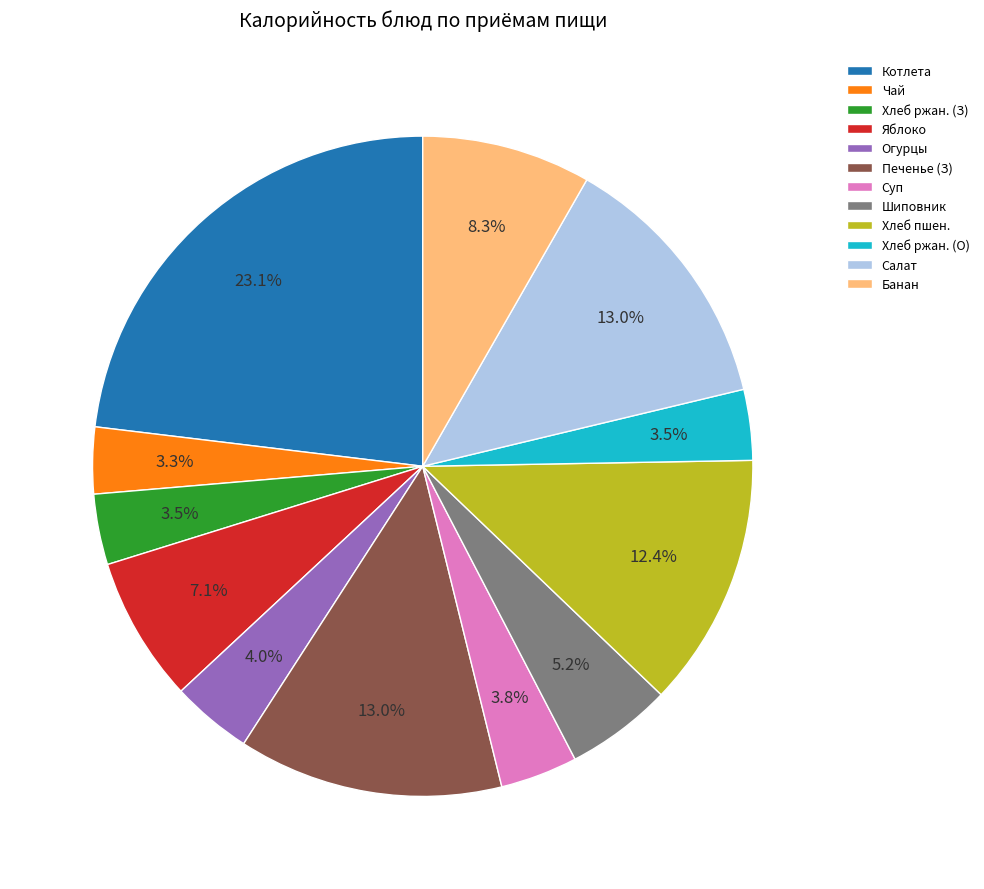

Which category has the biggest portion of the pie?

Котлета